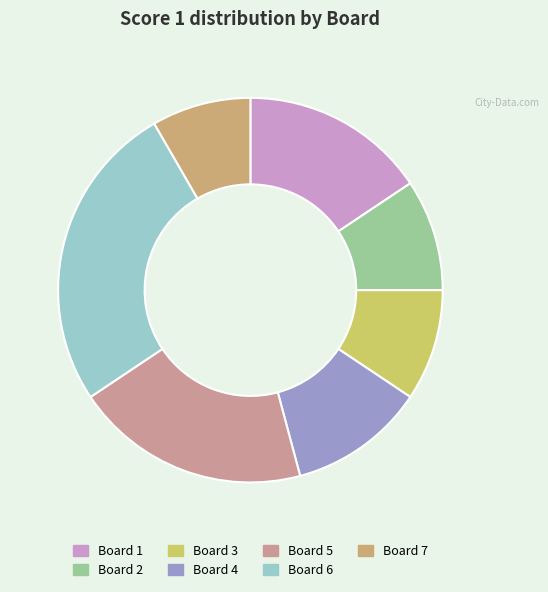

True or false: Board 7 accounts for 8% of the total.

True